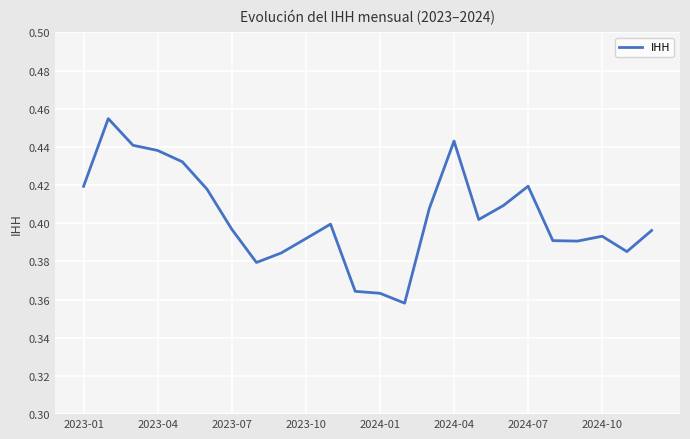

Is this an area chart (filled region under the line)?

No